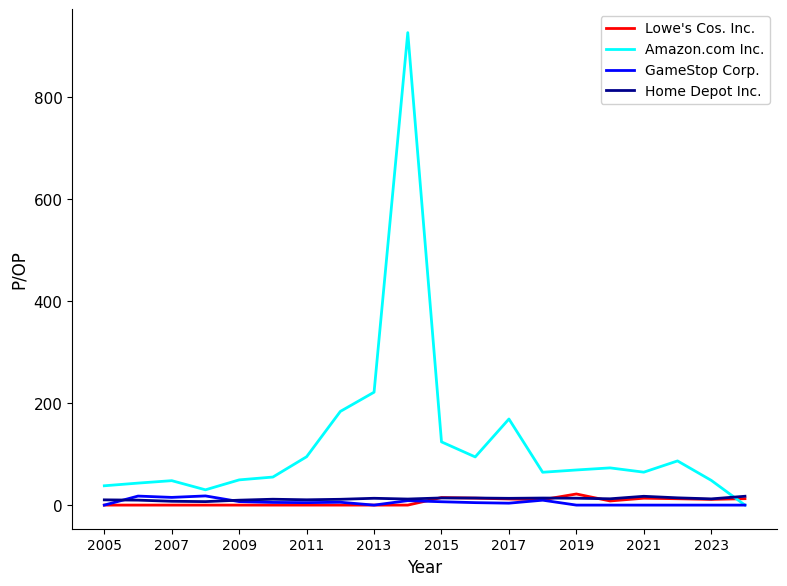

After their last crossing, which series has the higher values: Home Depot Inc. or Amazon.com Inc.?

Home Depot Inc.